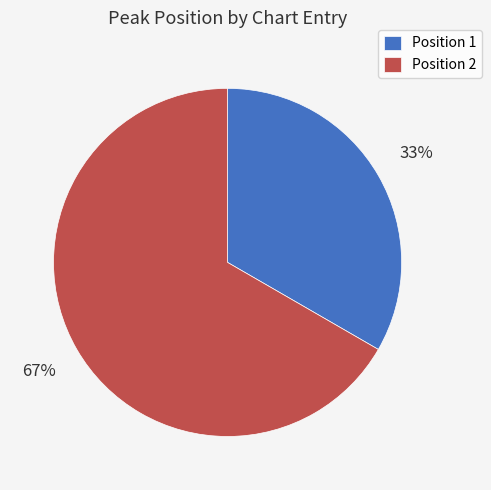

What percentage is the Position 1 slice, to the nearest percent?

33%